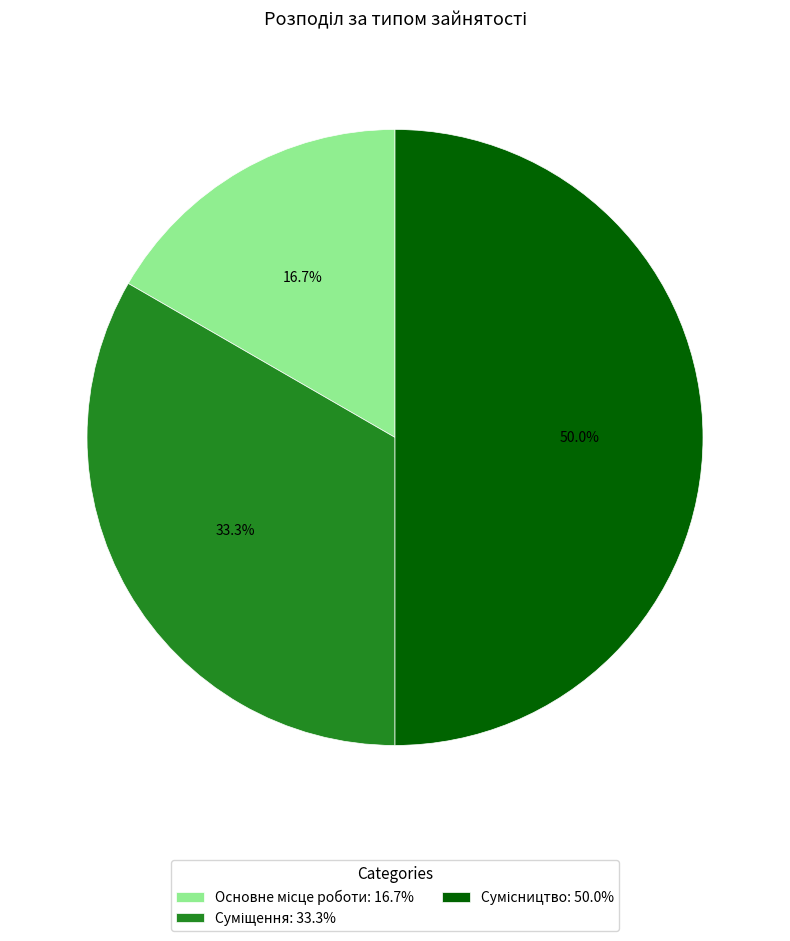

Is it true that Основне місце роботи is 17% of the pie?

True